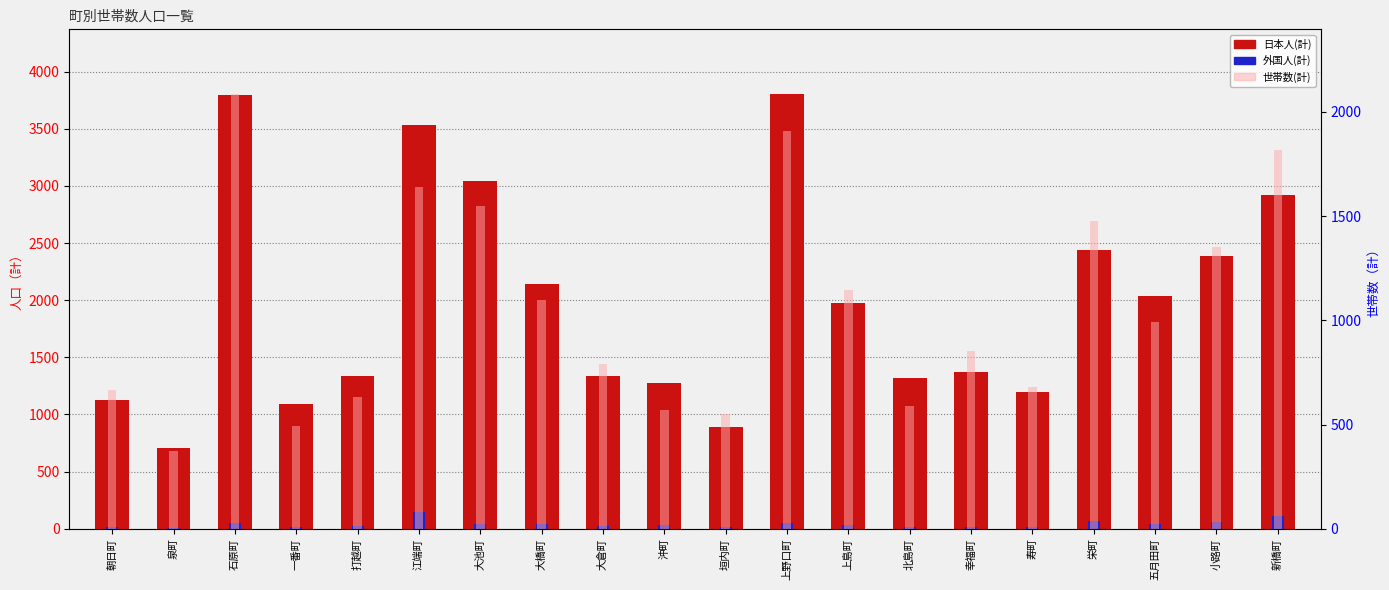

Rank the series at 一番町 from highest to lowest value.

日本人(計), 世帯数(計), 外国人(計)